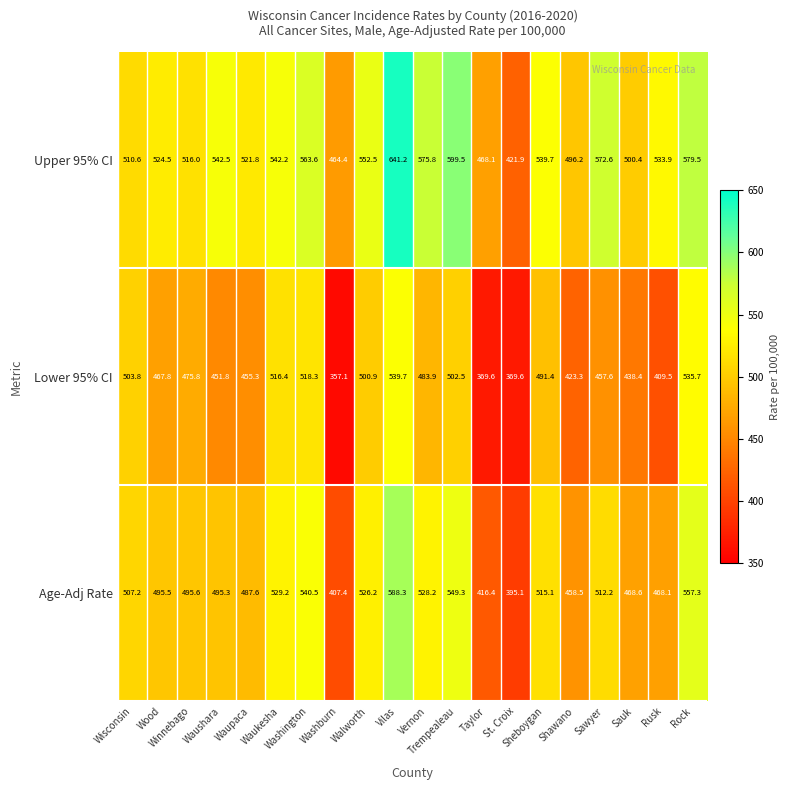

What is the difference between the second highest and minimum values in the Upper 95% CI series?

177.6